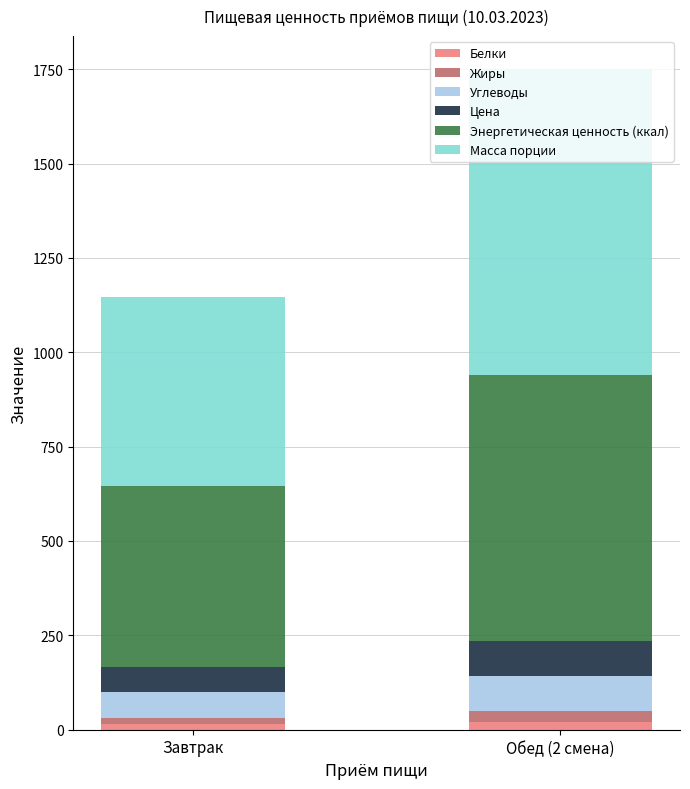

At which category is the sum across all series the highest?

Обед (2 смена)